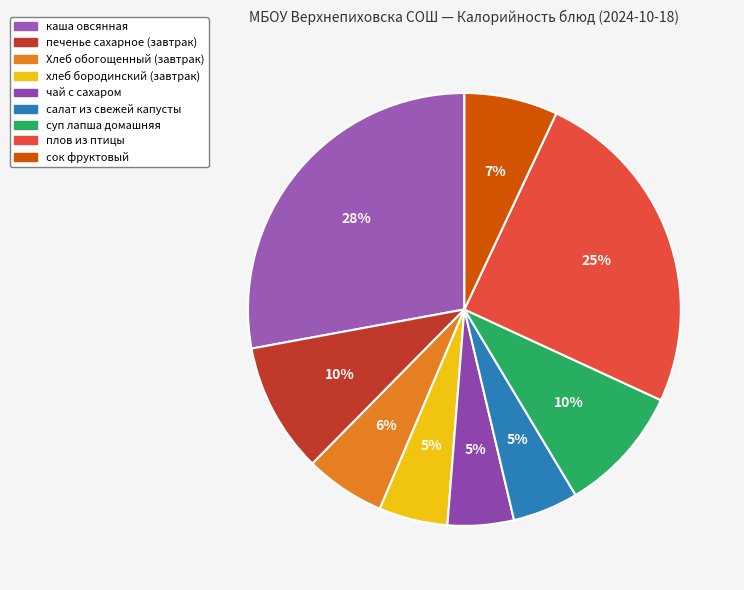

Is there any slice that represents more than half of the pie?

No